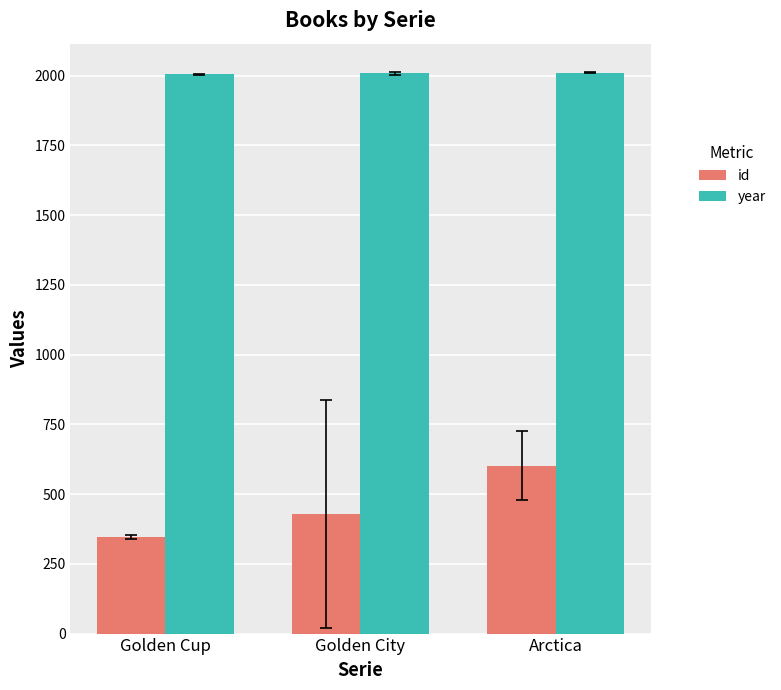

What is the minimum value shown in the chart?

345.8